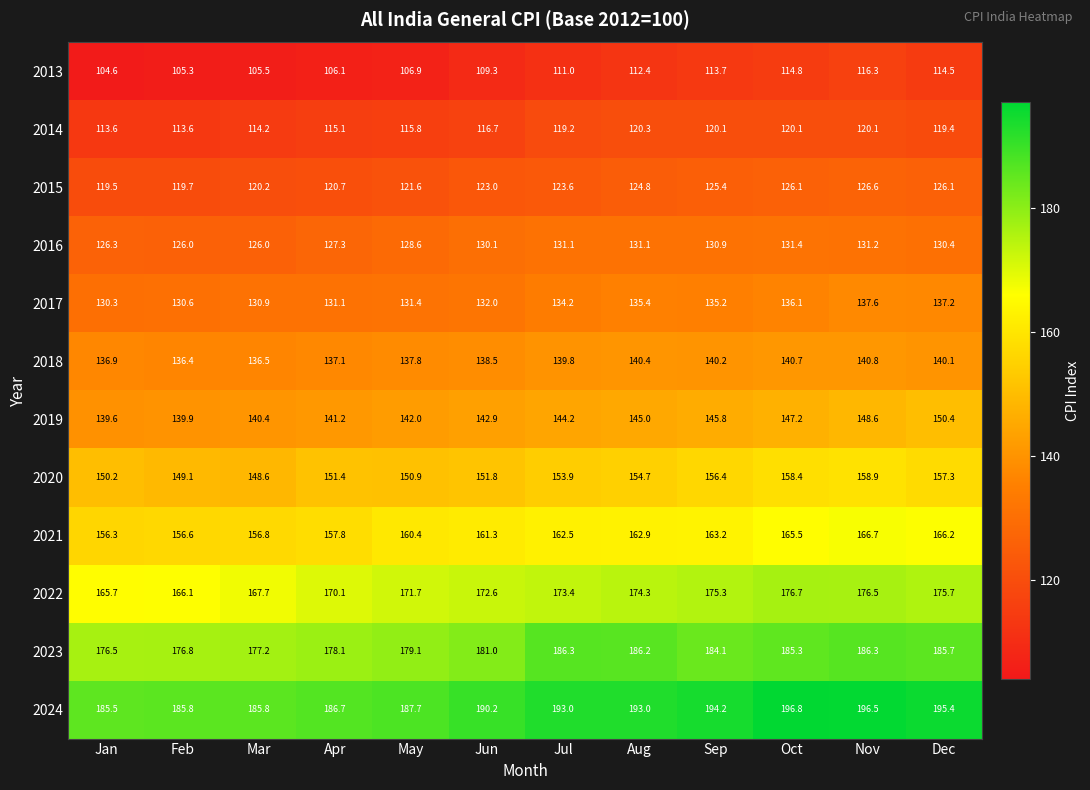

Between Jul and Aug, which series saw the biggest shift?

2013